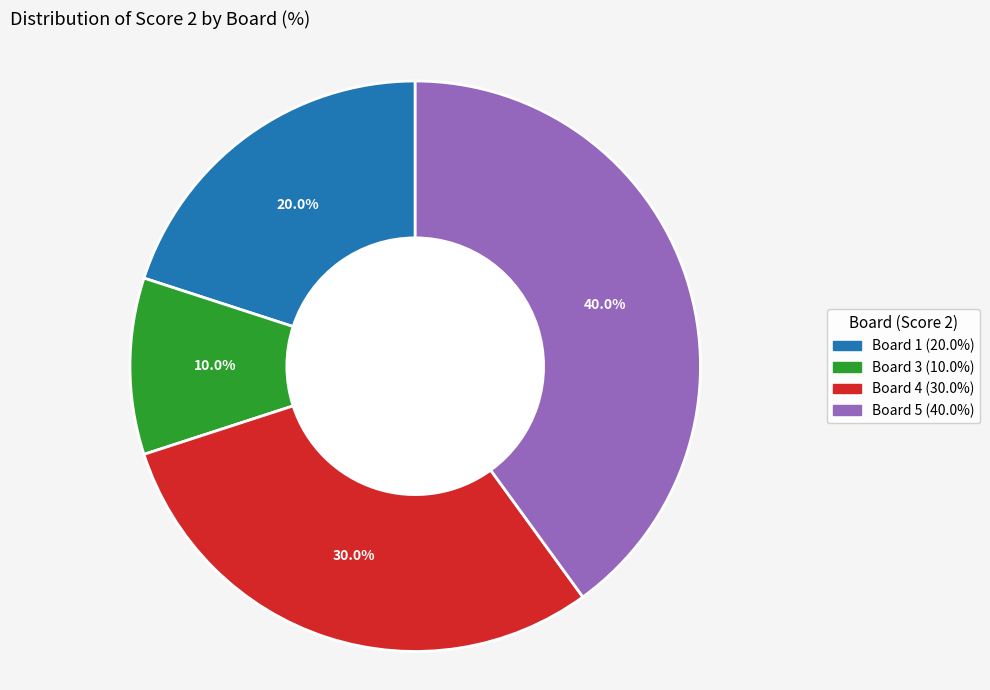

Is there a majority slice in this chart?

No